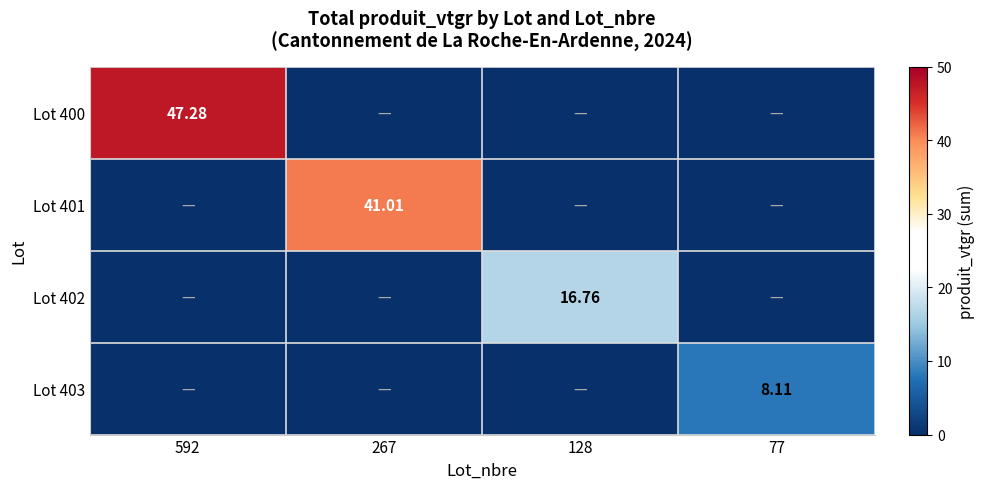

Is the value of Lot 401 at 267 greater than the value of Lot 402 at 128?

Yes